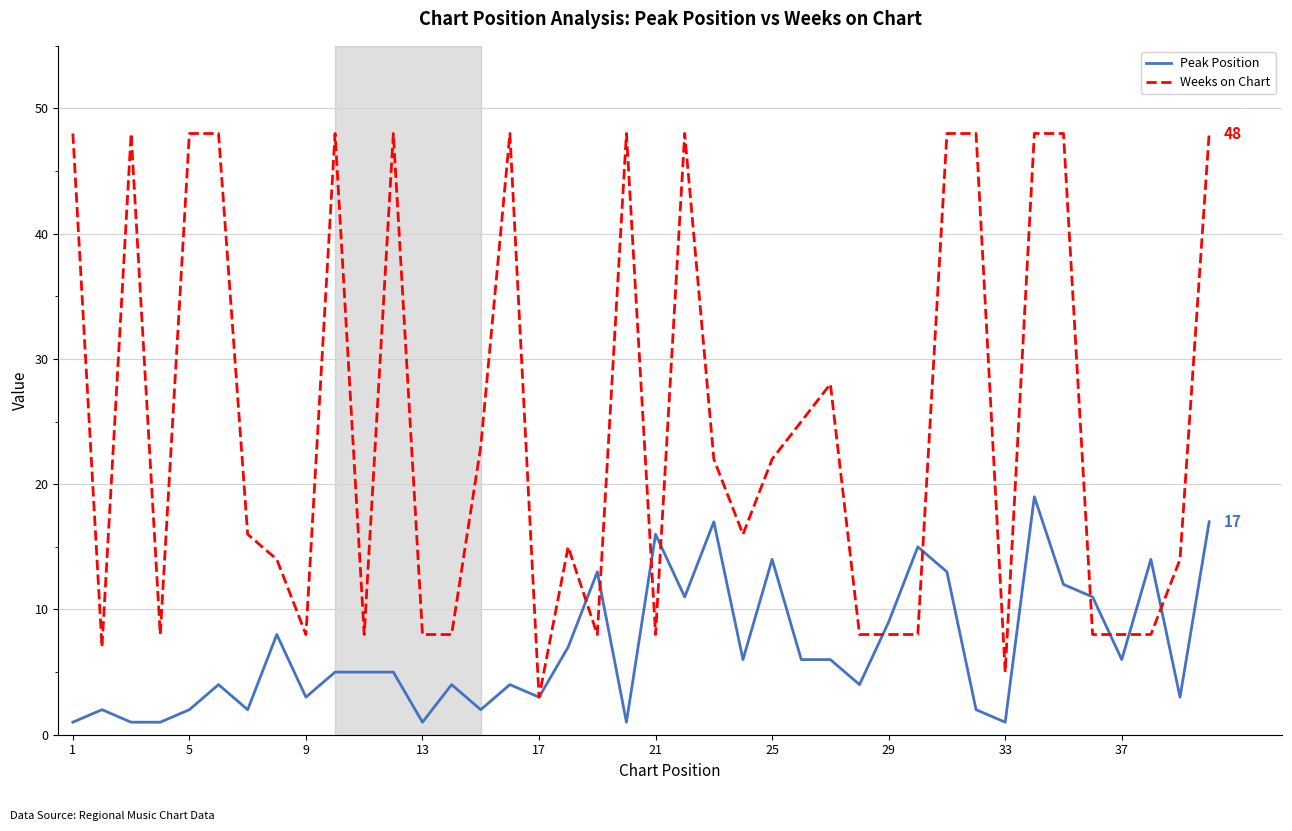

Which series has the largest total across all categories?

Weeks on Chart